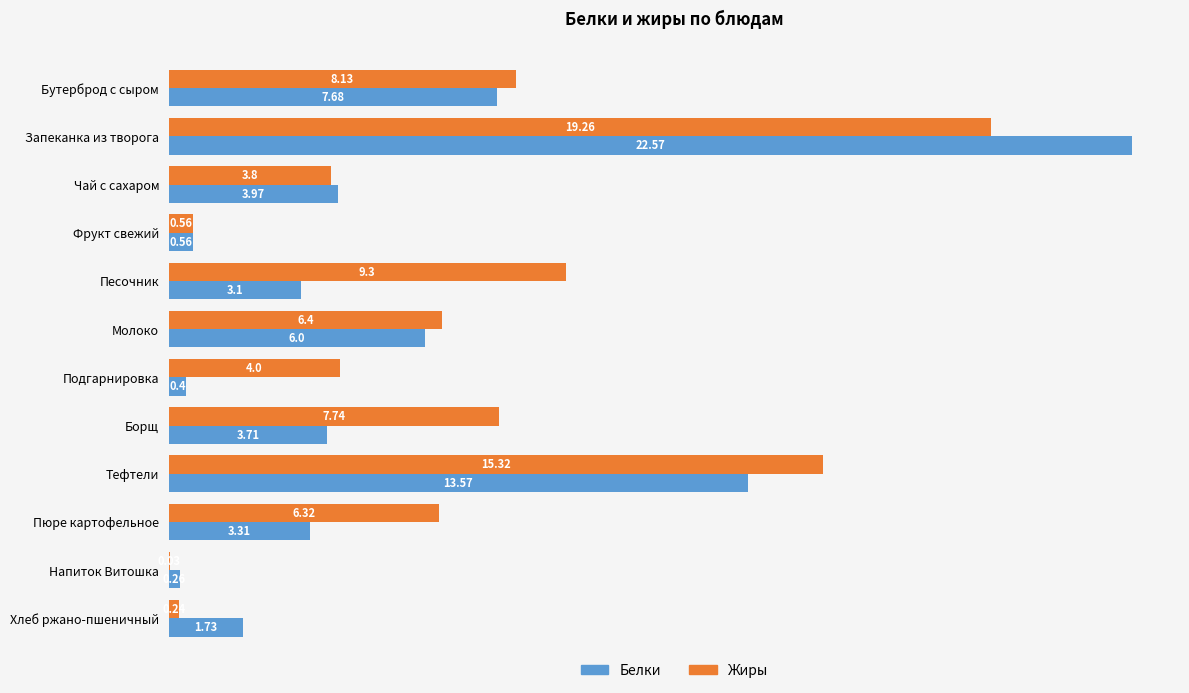

Which label corresponds to the largest value in the chart?

Запеканка из творога